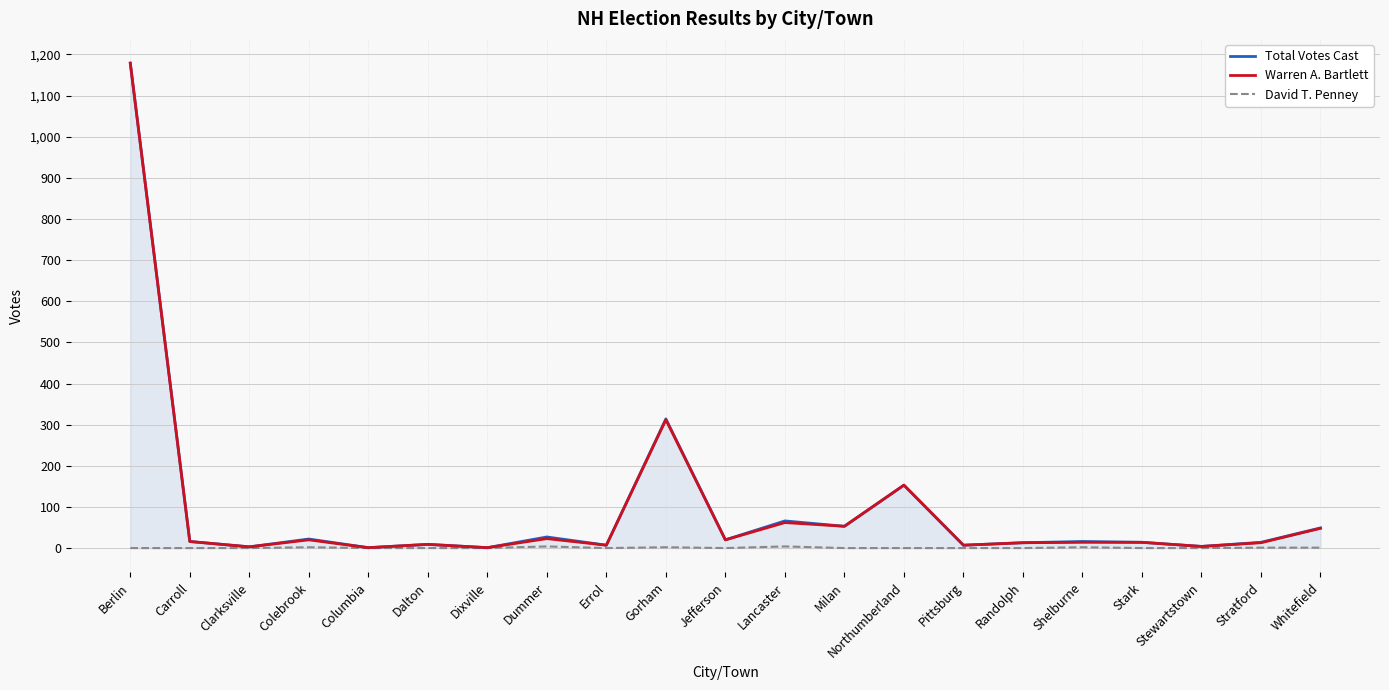

How many lines are shown in the chart?

3